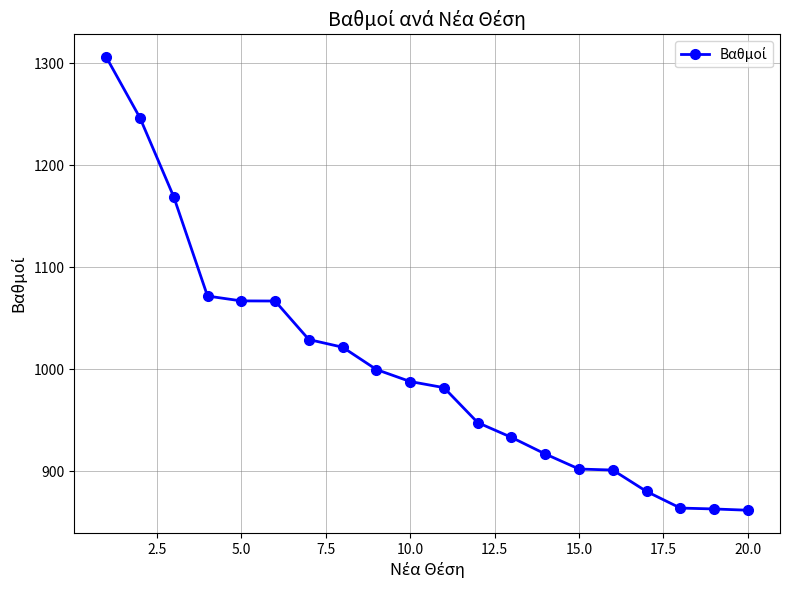

What is the value of the 3rd point from the left?

1169.0